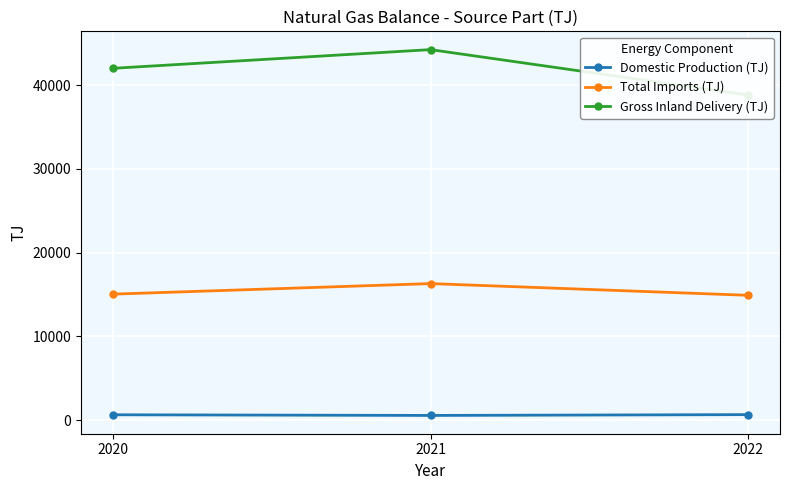

What is the sum of the Domestic Production (TJ) values at 2020 and 2021?

1174